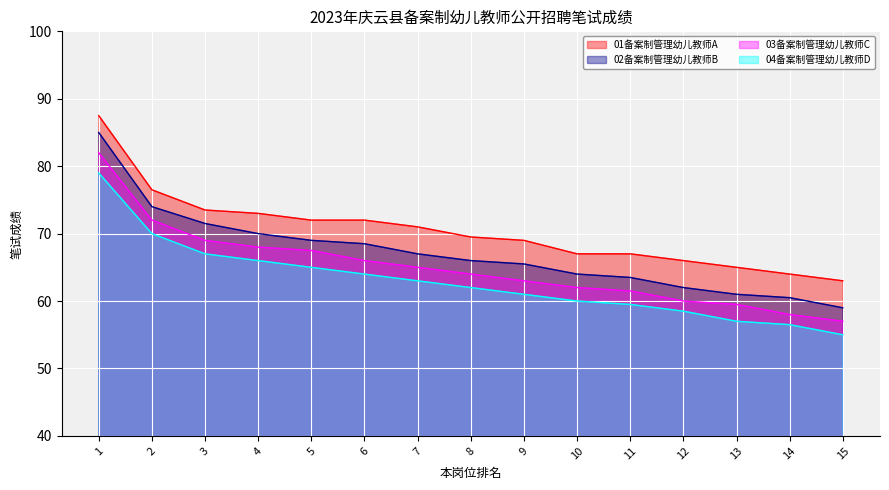

Reading right to left, transcribe all the data shown in this chart.

01备案制管理幼儿教师A: 63.0	64.0	65.0	66.0	67.0	67.0	69.0	69.5	71.0	72.0	72.0	73.0	73.5	76.5	87.5
02备案制管理幼儿教师B: 59.0	60.5	61.0	62.0	63.5	64.0	65.5	66.0	67.0	68.5	69.0	70.0	71.5	74.0	85.0
03备案制管理幼儿教师C: 57.0	58.0	59.5	60.0	61.5	62.0	63.0	64.0	65.0	66.0	67.5	68.0	69.0	72.0	82.0
04备案制管理幼儿教师D: 55.0	56.5	57.0	58.5	59.5	60.0	61.0	62.0	63.0	64.0	65.0	66.0	67.0	70.0	79.0